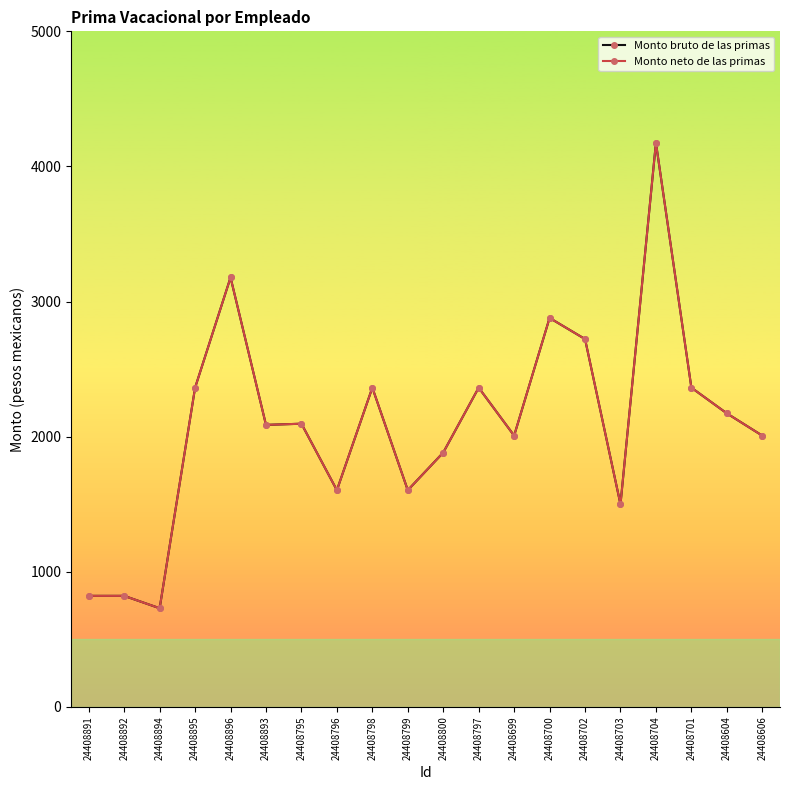

How many distinct data groups are displayed?

2